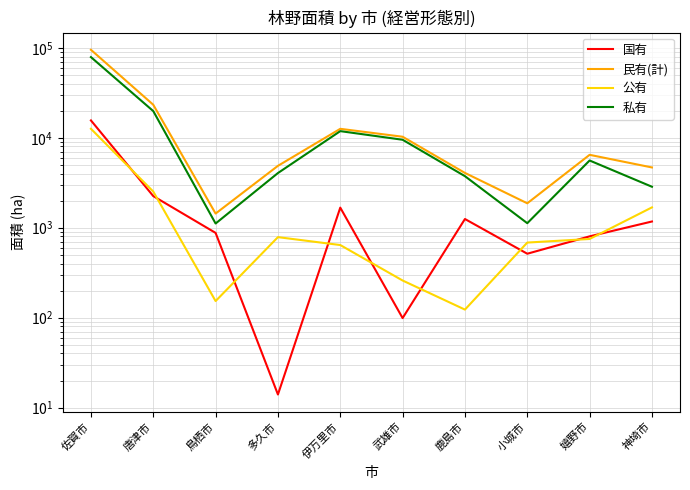

At 伊万里市, list the series in order from largest to smallest.

民有(計), 私有, 国有, 公有